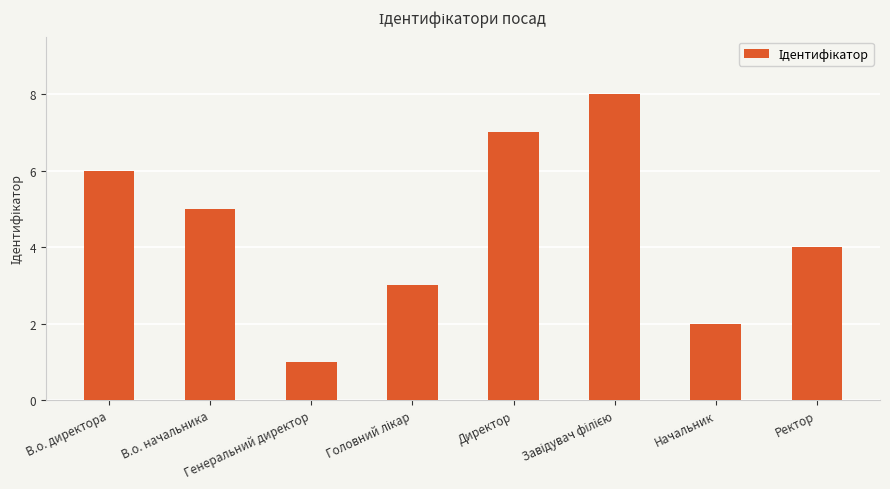

What is the difference between the values at Генеральний директор and Ректор?

3